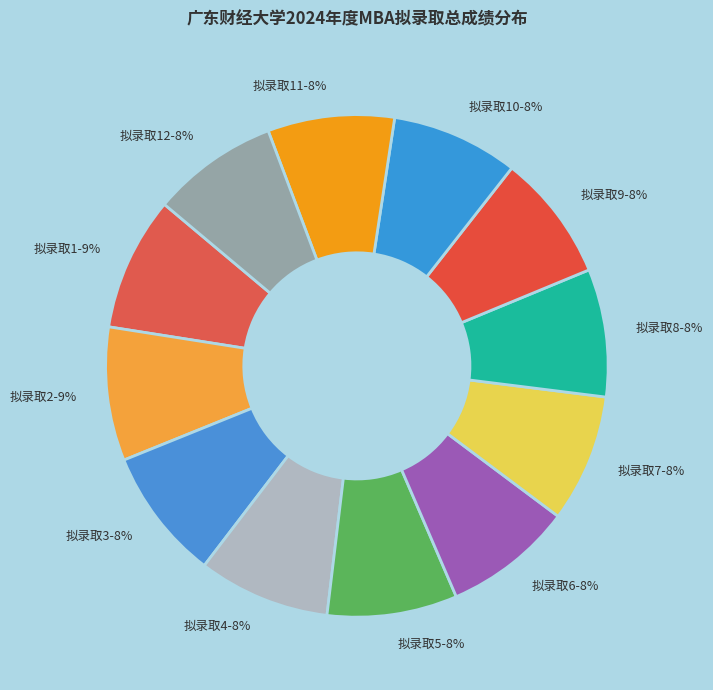

Is the sum of 拟录取5 and 拟录取10 greater than half?

No